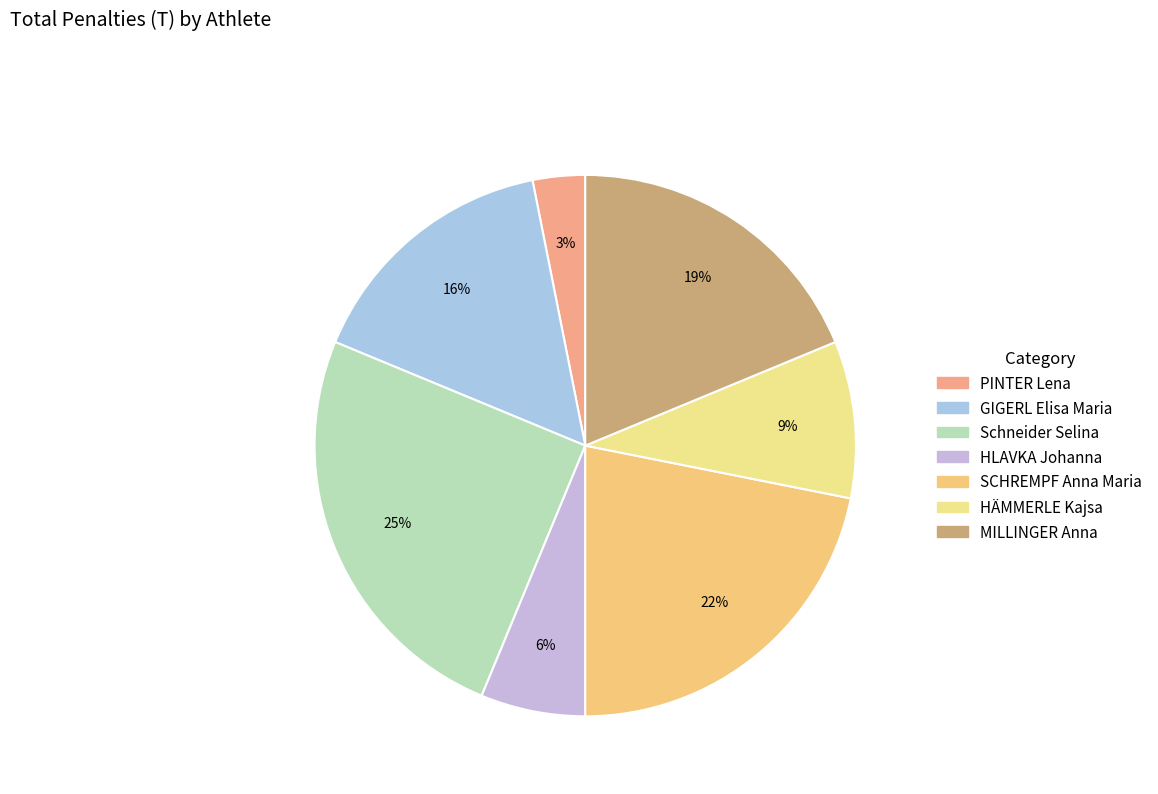

Does any single category account for the majority?

No